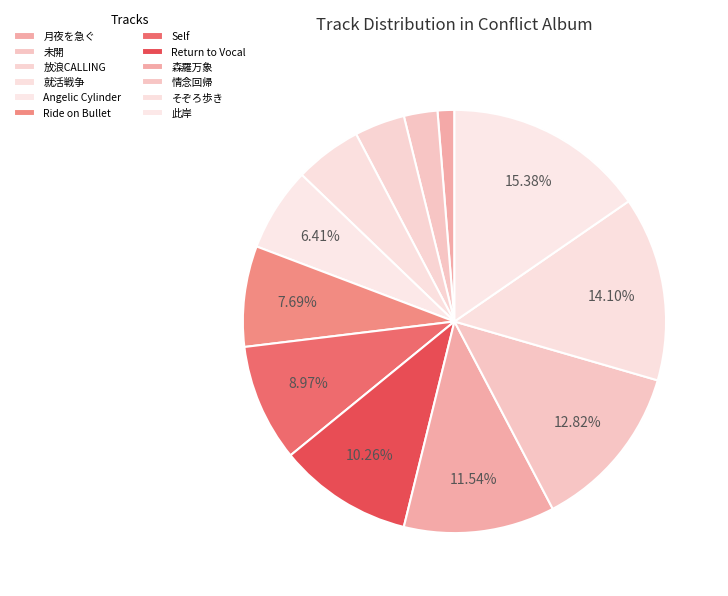

Count the number of slices in the pie.

12